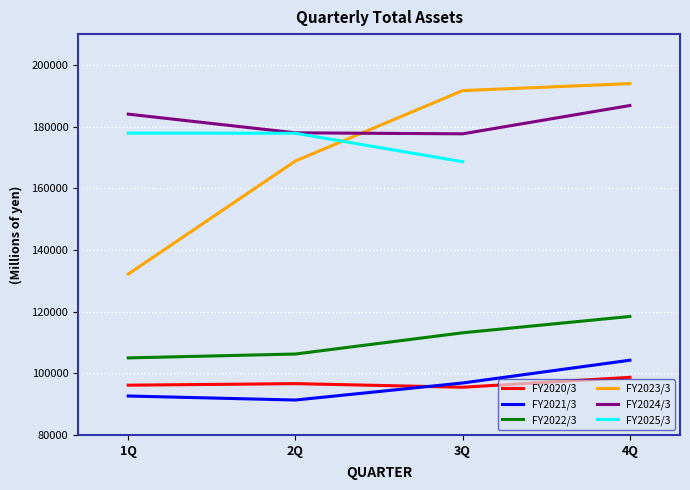

Where is FY2024/3 nearest to the value 182249?

1Q